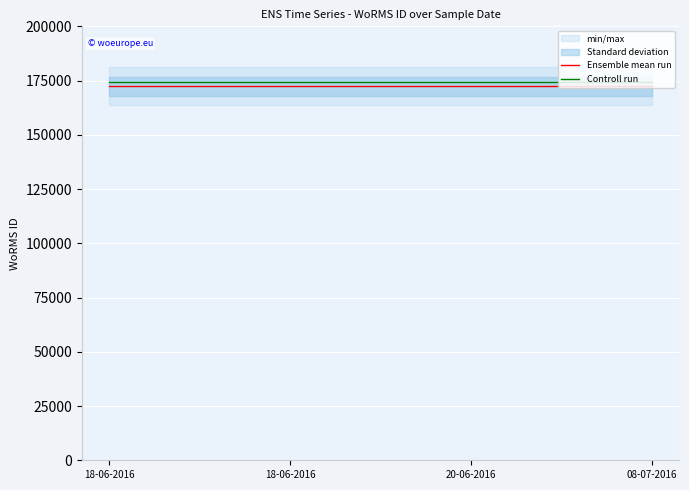

True or false: Controll run and Ensemble mean run intersect in this chart.

False